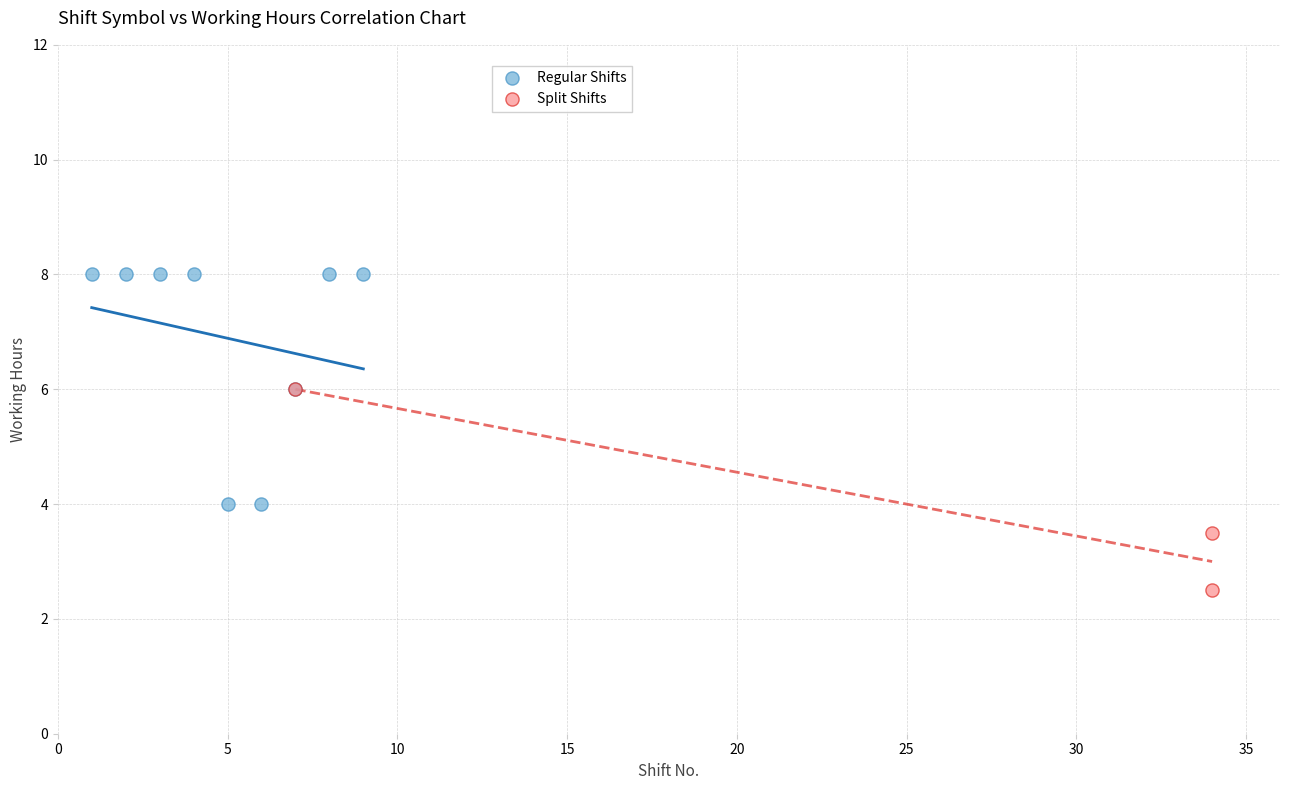

Which series contains the lowest Y value?

Split Shifts